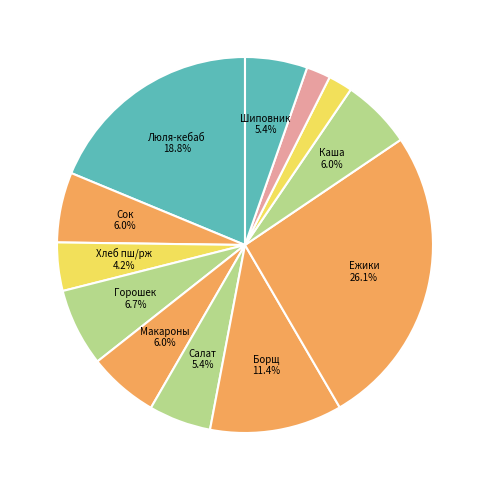

Rank the categories by value from lowest to highest.

Хлеб пшеничный, Хлеб ржаной, Хлеб пшеничный/ржаной, Салат картофельный с огурцами, Напиток из шиповника, Сок фруктовый, Макаронные изделия отварные, Каша гречневая рассыпчатая, Горошек зеленый, Борщ с капустой, Люля-кебаб с соусом, Ежики в соусе